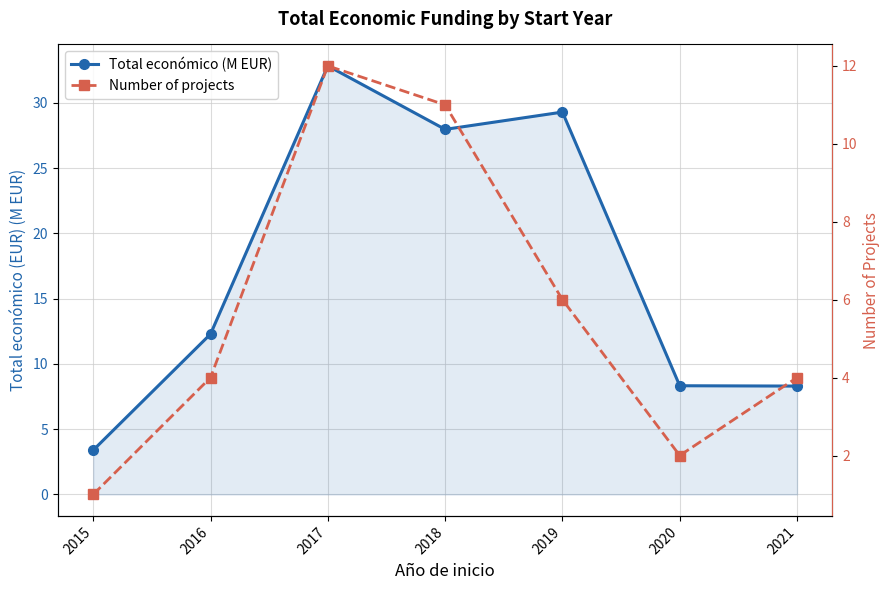

The Number of projects series shows 0.8 at 2021. True or false?

False